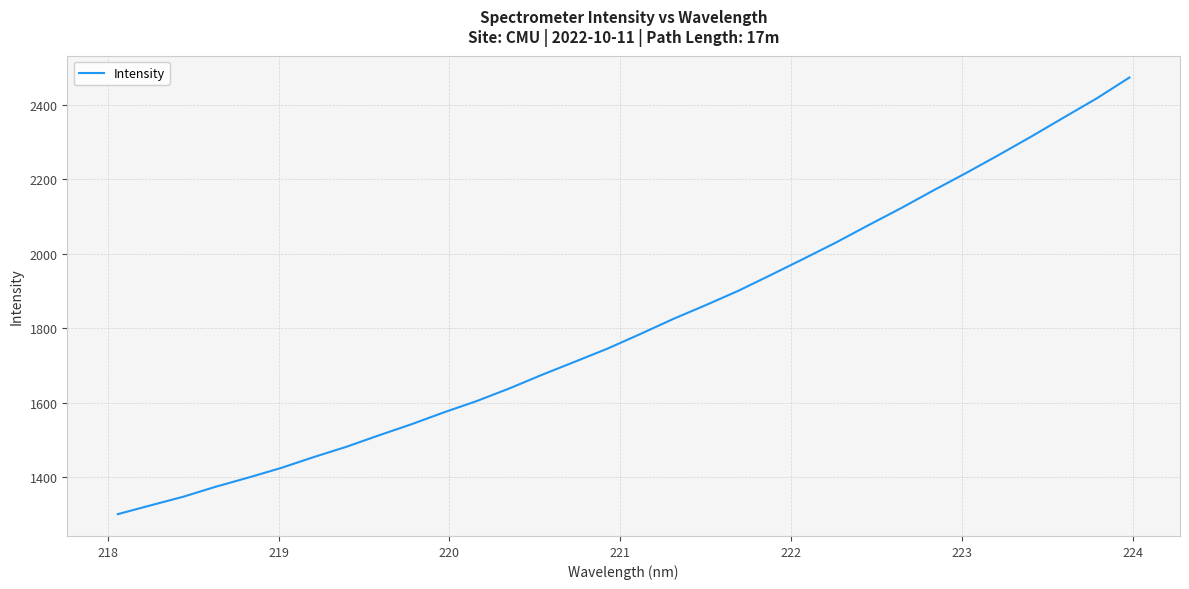

What is the greatest value displayed?

2473.1